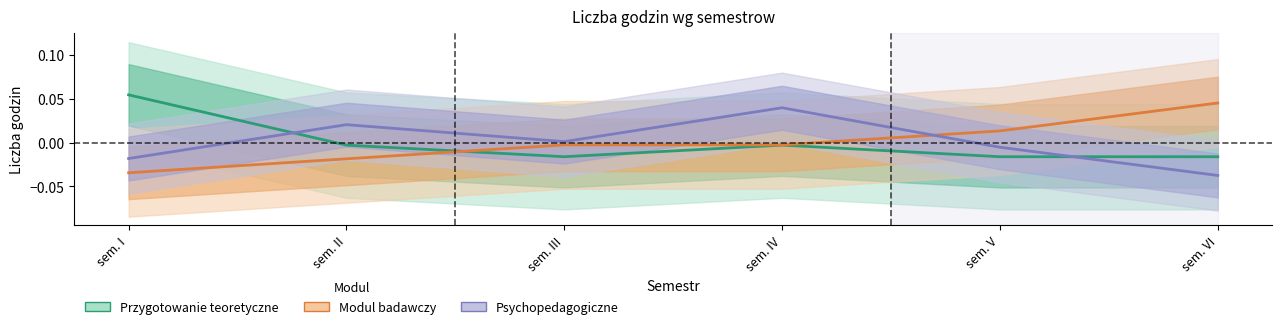

Reading left to right, extract all data points from this chart.

Przygotowanie teoretyczne: sem. I=0.1	sem. II=-0.0	sem. III=-0.0	sem. IV=-0.0	sem. V=-0.0	sem. VI=-0.0
Modul badawczy: sem. I=-0.0	sem. II=-0.0	sem. III=-0.0	sem. IV=-0.0	sem. V=0.0	sem. VI=0.0
Psychopedagogiczne: sem. I=-0.0	sem. II=0.0	sem. III=0.0	sem. IV=0.0	sem. V=-0.0	sem. VI=-0.0